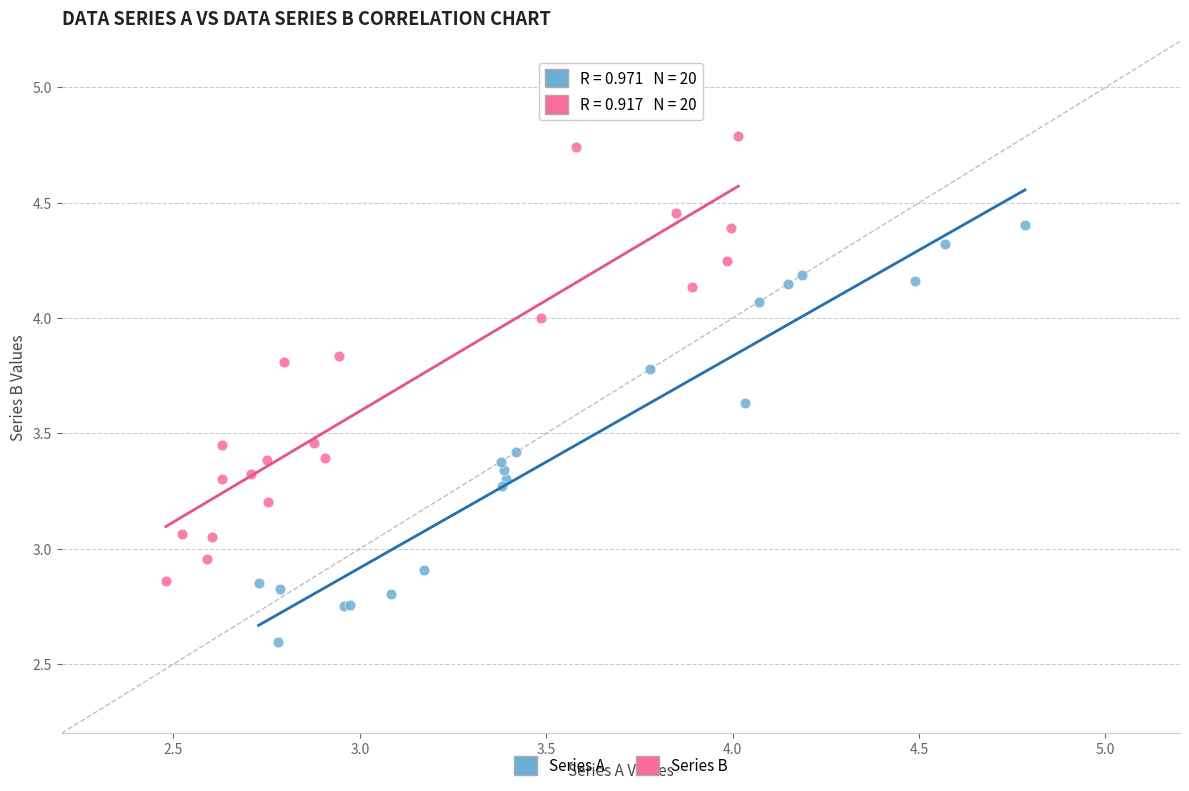

Which series reaches the maximum Y coordinate?

Series B